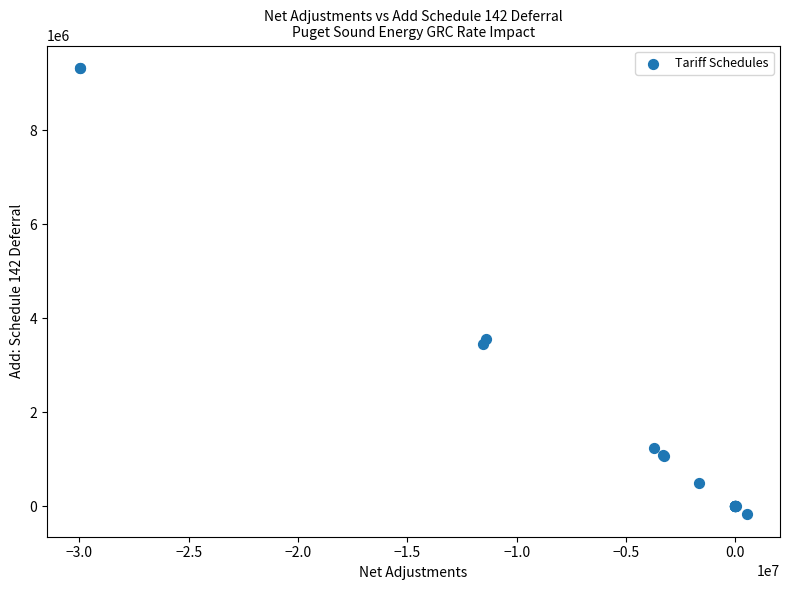

What Y value in the scatter plot is closest to 4575000?

3563000